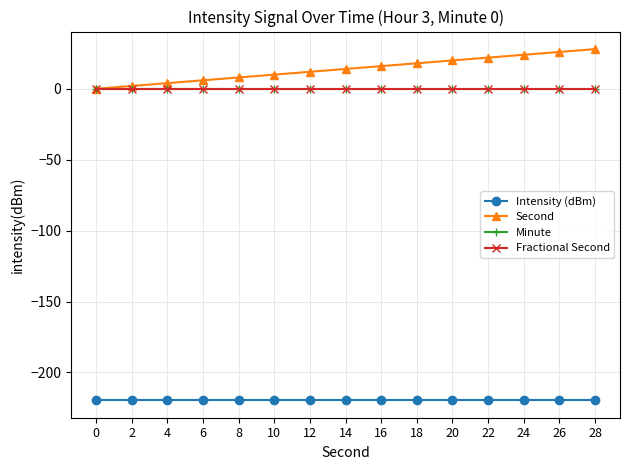

At which category is the sum across all series the highest?

28